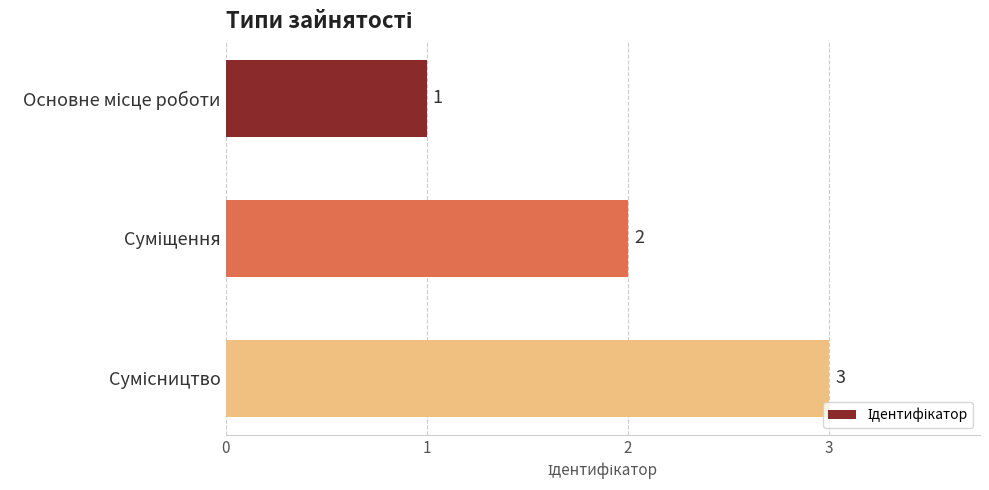

What is the minimum value shown in the chart?

1